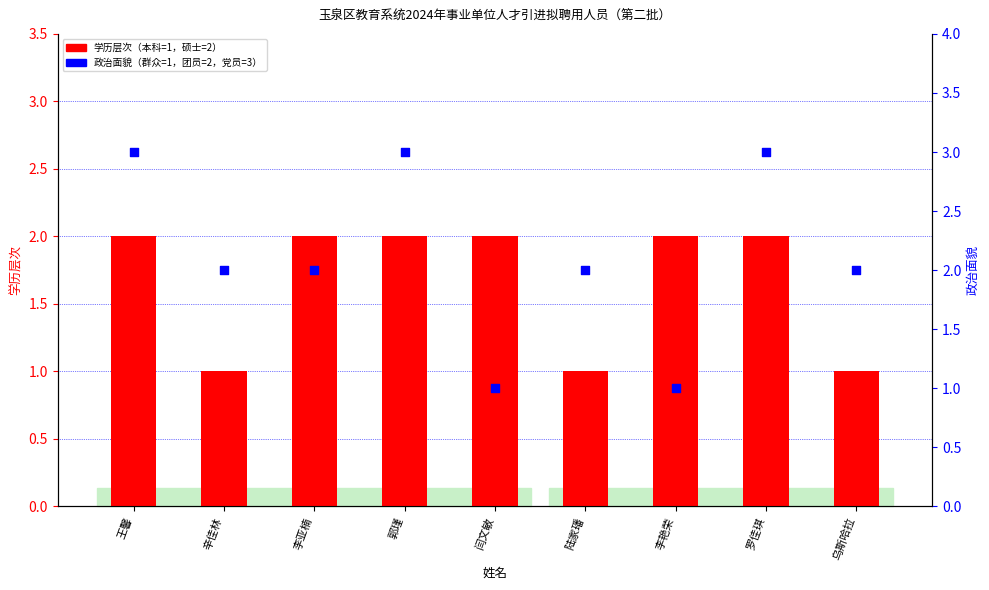

What are all the series names shown in the legend?

学历层次（本科=1，硕士=2）, 政治面貌（群众=1，团员=2，党员=3）